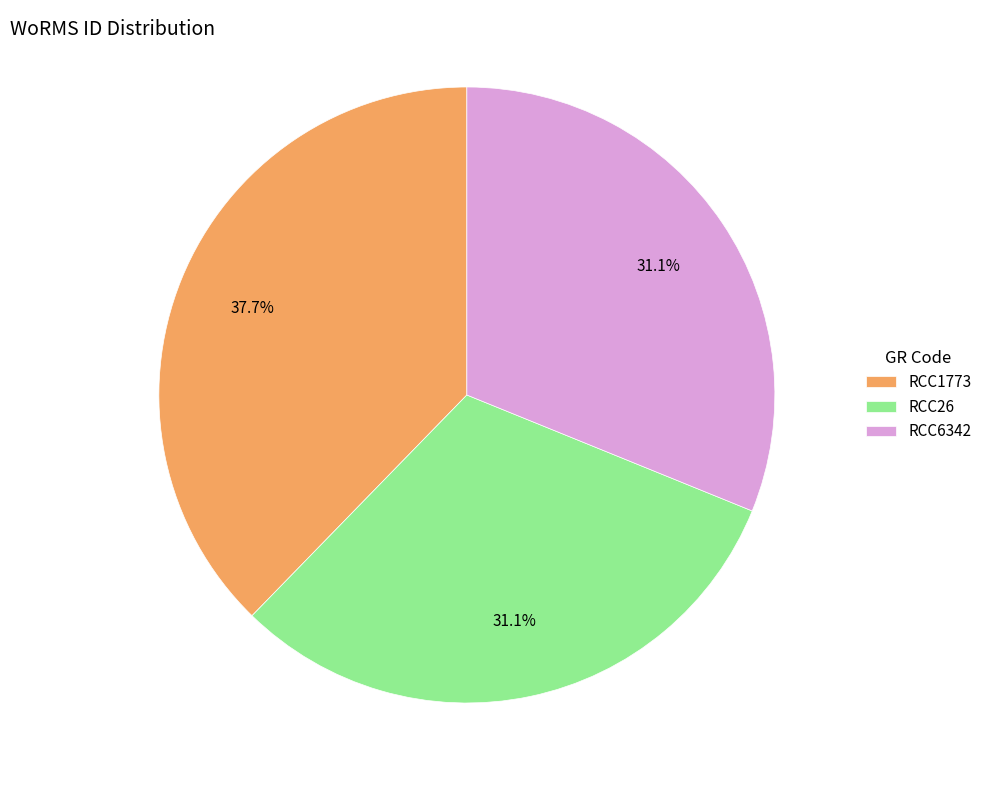

What is the largest slice in the pie chart?

RCC1773